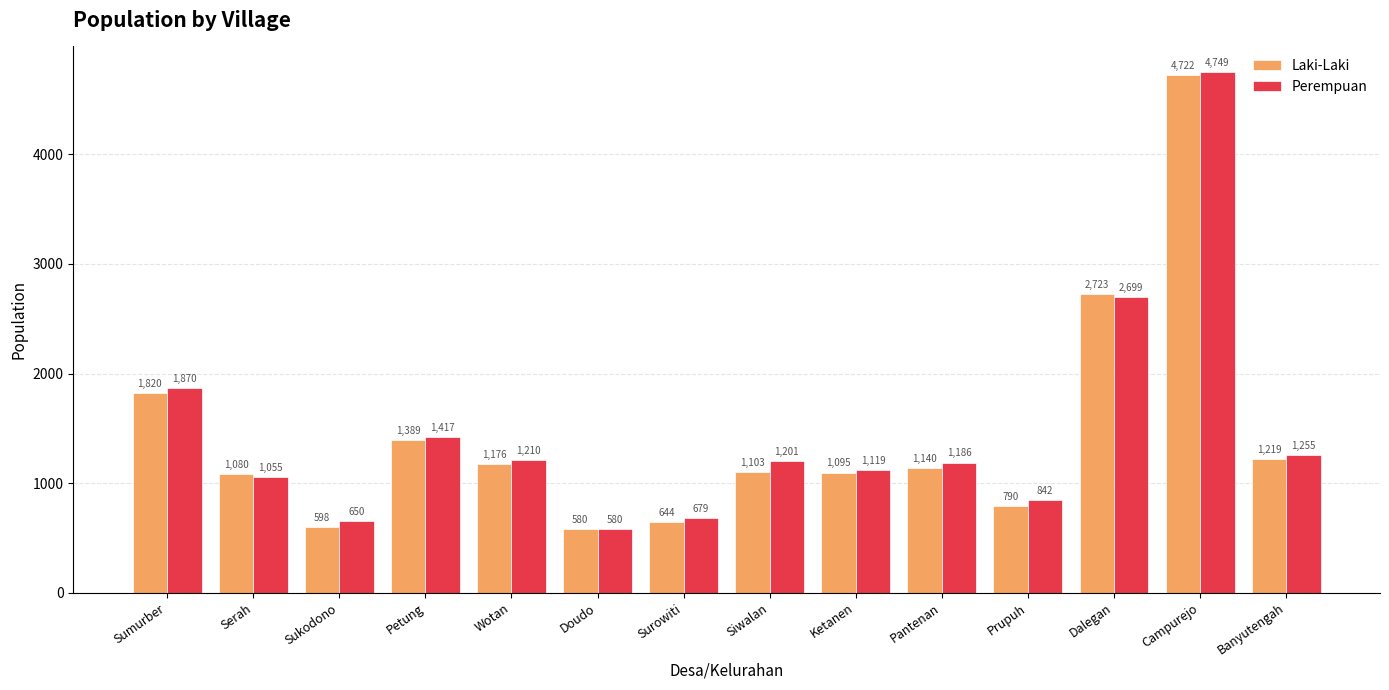

What are all the series names shown in the legend?

Laki-Laki, Perempuan